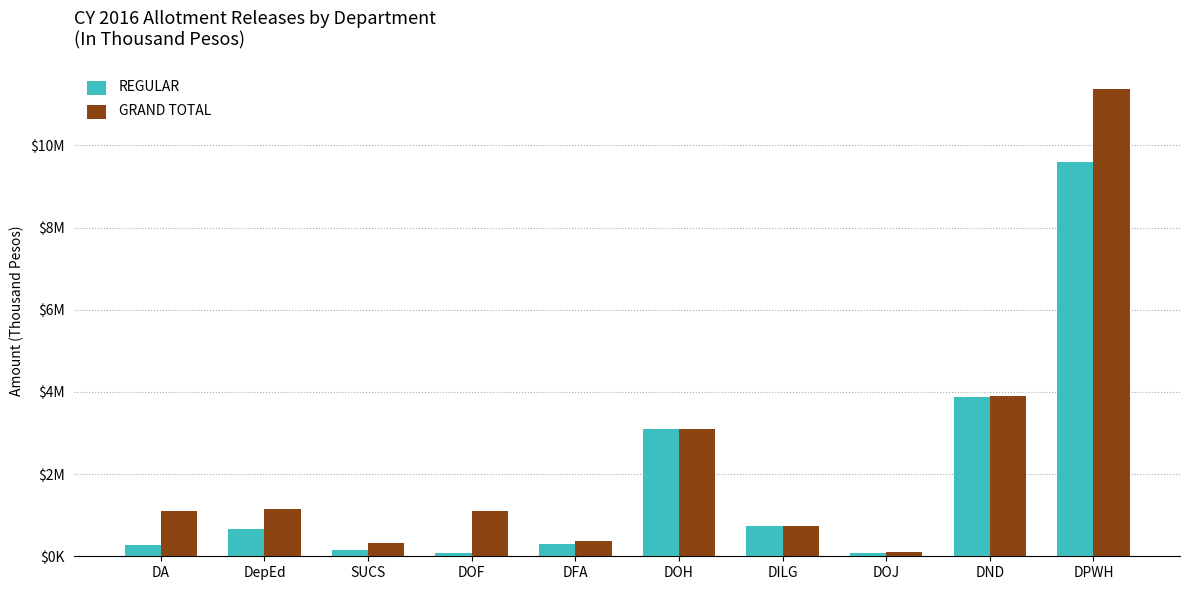

Reading left to right, what are all the values shown in this chart?

REGULAR: DA=266500	DepEd=652431	SUCS=159200	DOF=89185	DFA=290053	DOH=3097867	DILG=735000	DOJ=81000	DND=3876058	DPWH=9584727
GRAND TOTAL: DA=1107710	DepEd=1152431	SUCS=329825	DOF=1101710	DFA=370919	DOH=3097867	DILG=735000	DOJ=92946	DND=3911268	DPWH=11364499